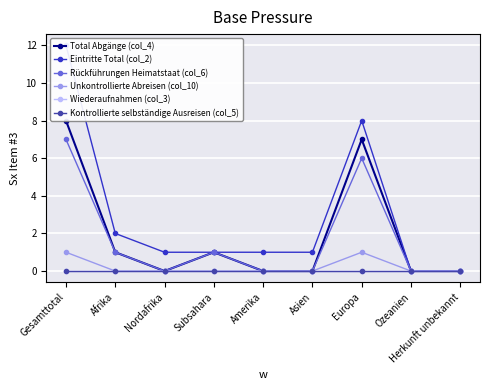

What is the label of the 2nd point from the left?

Afrika